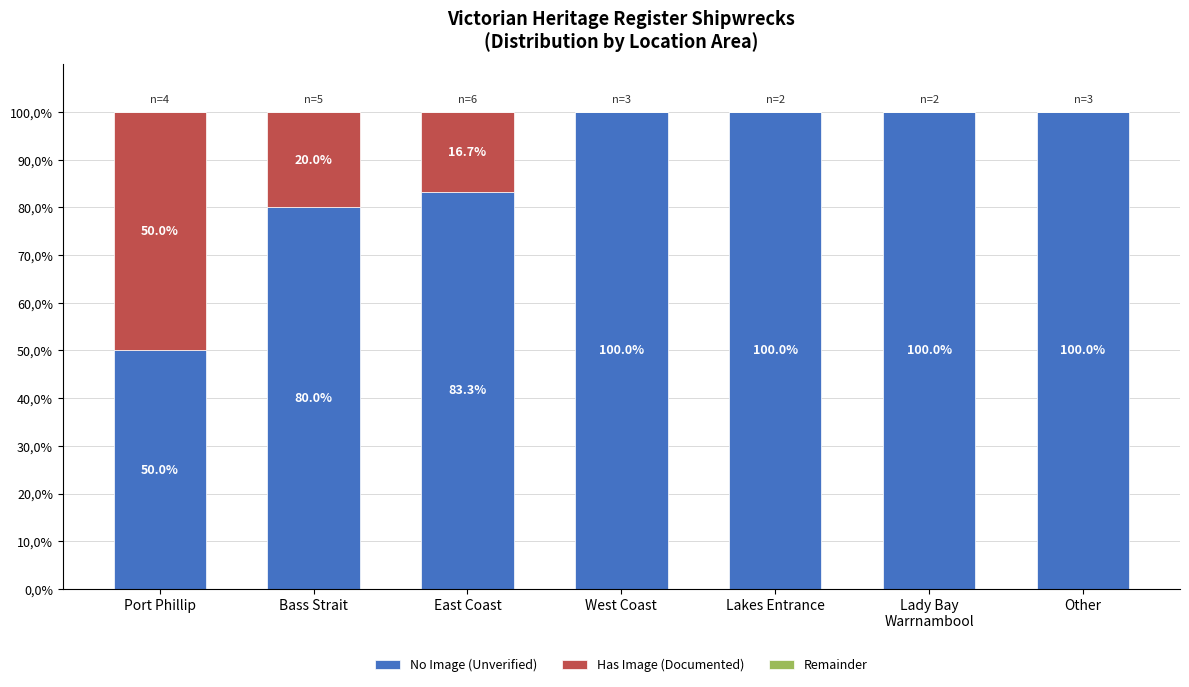

What is the sum of the Has Image (Documented) values at Bass Strait and East Coast?

36.7